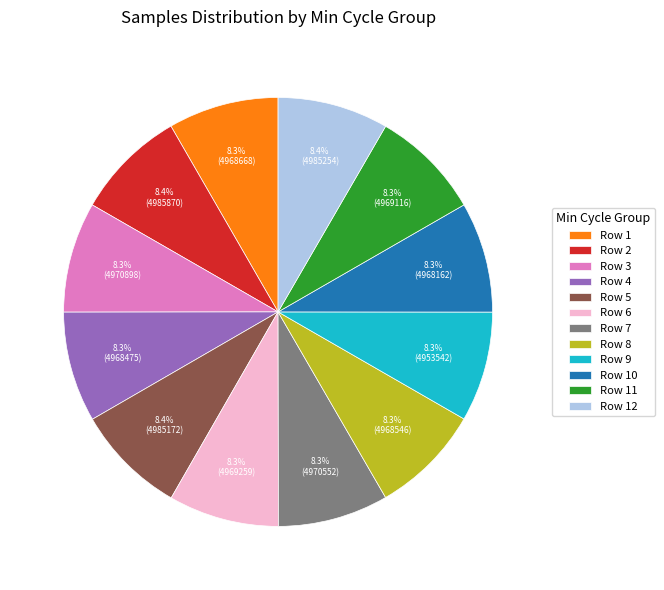

Approximately how many times larger is the value at Row 9 compared to Row 11?

1.0